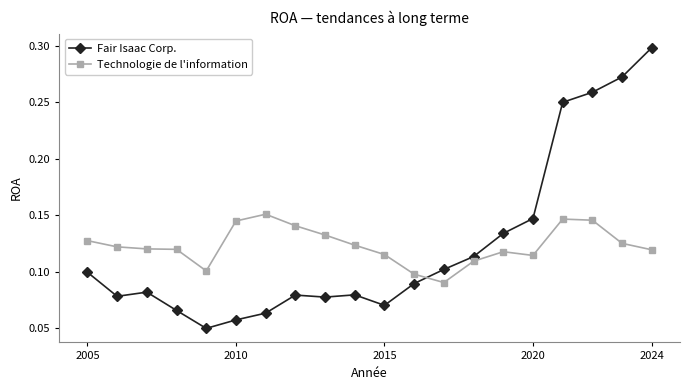

Which series has the widest spread of values?

Fair Isaac Corp.